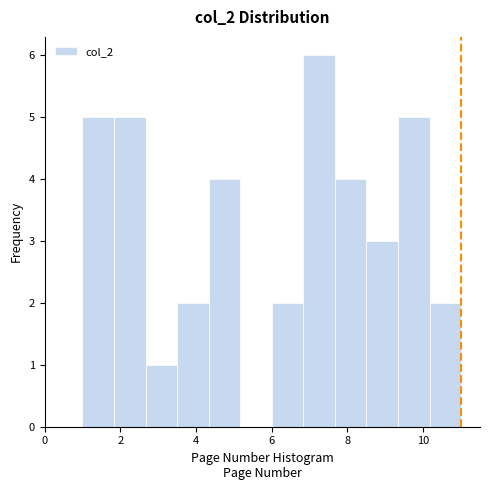

Reading left to right, transcribe this chart: for each bar, give the range it covers on the x-axis and its height. Neither the bar edges nor the heights are printed on the chart, so give them approximately, as read against the axes.

1.0 to 1.8: 5
1.8 to 2.6: 5
2.6 to 3.6: 1
3.6 to 4.4: 2
4.4 to 5.2: 4
5.2 to 6.0: 0
6.0 to 6.8: 2
6.8 to 7.6: 6
7.6 to 8.6: 4
8.6 to 9.4: 3
9.4 to 10.2: 5
10.2 to 11.0: 2